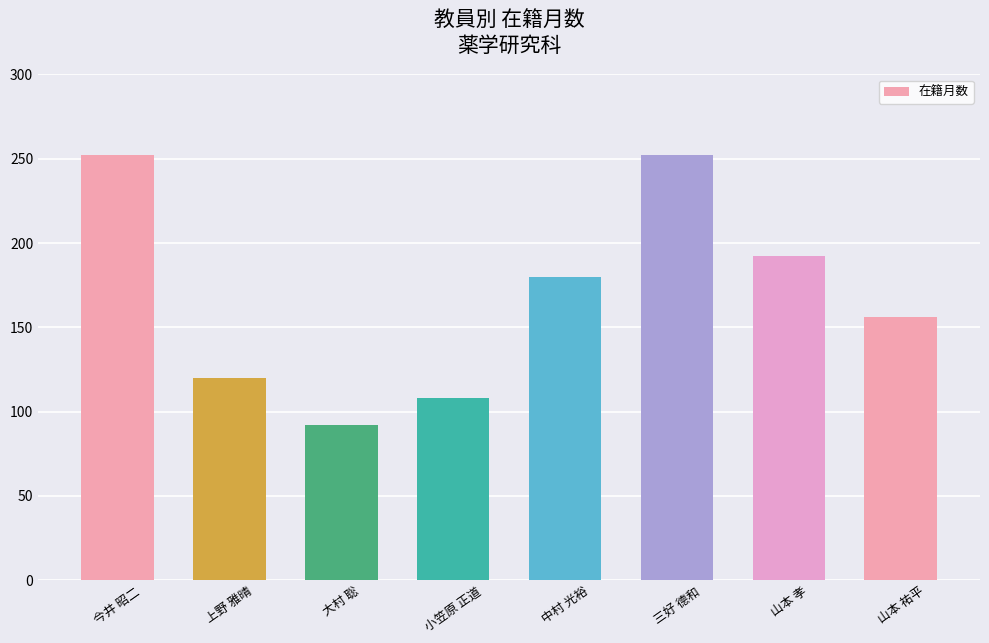

Reading left to right, transcribe all the data shown in this chart.

252	120	92	108	180	252	192	156